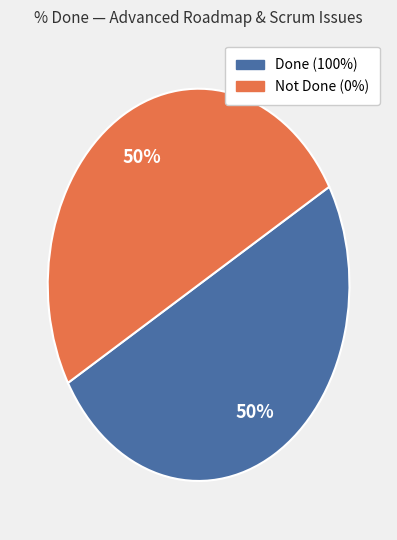

To the nearest percent, what is the average slice percentage?

50%